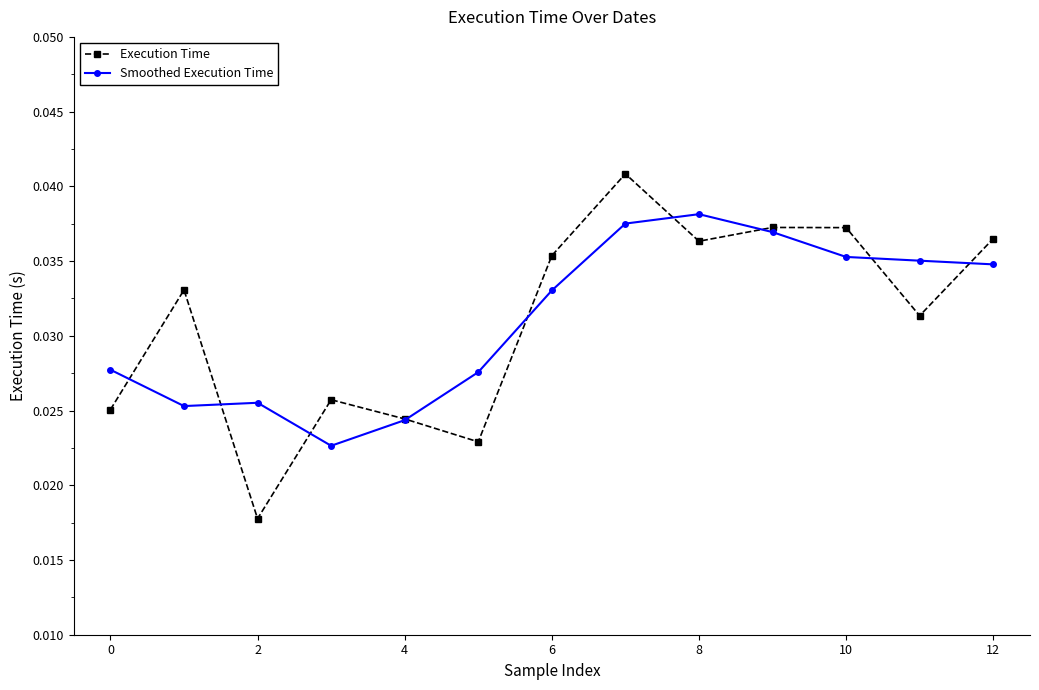

Count the Execution Time values in the range 0 to 1.

13